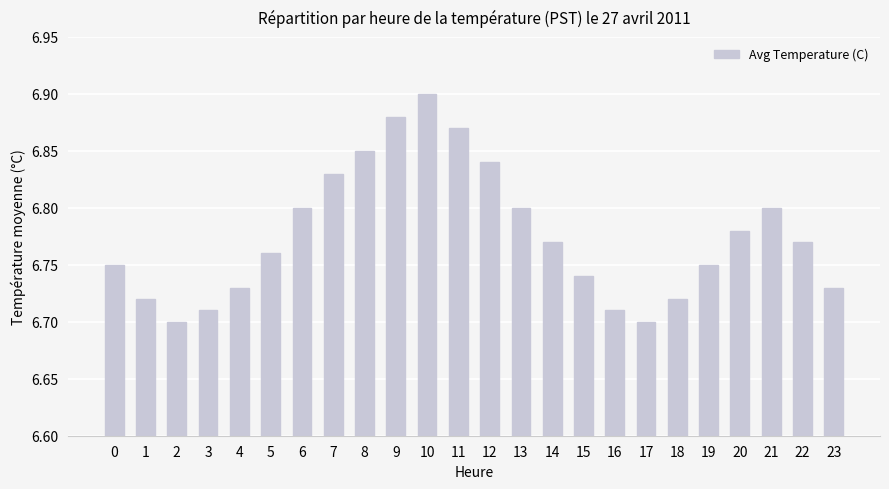

Which category has the highest value across all series?

10